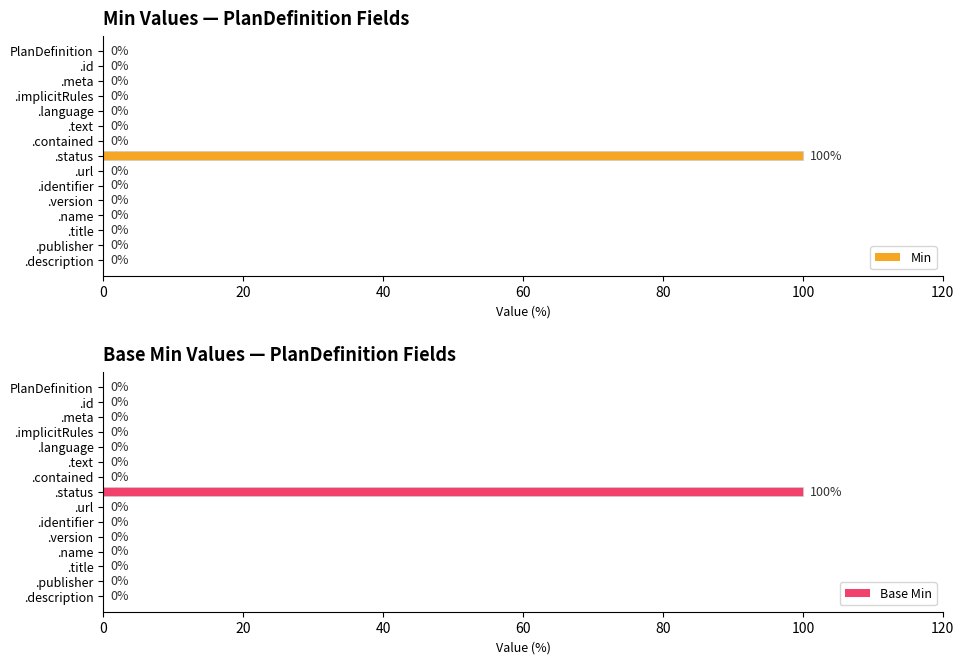

Which series has the widest spread of values?

Min